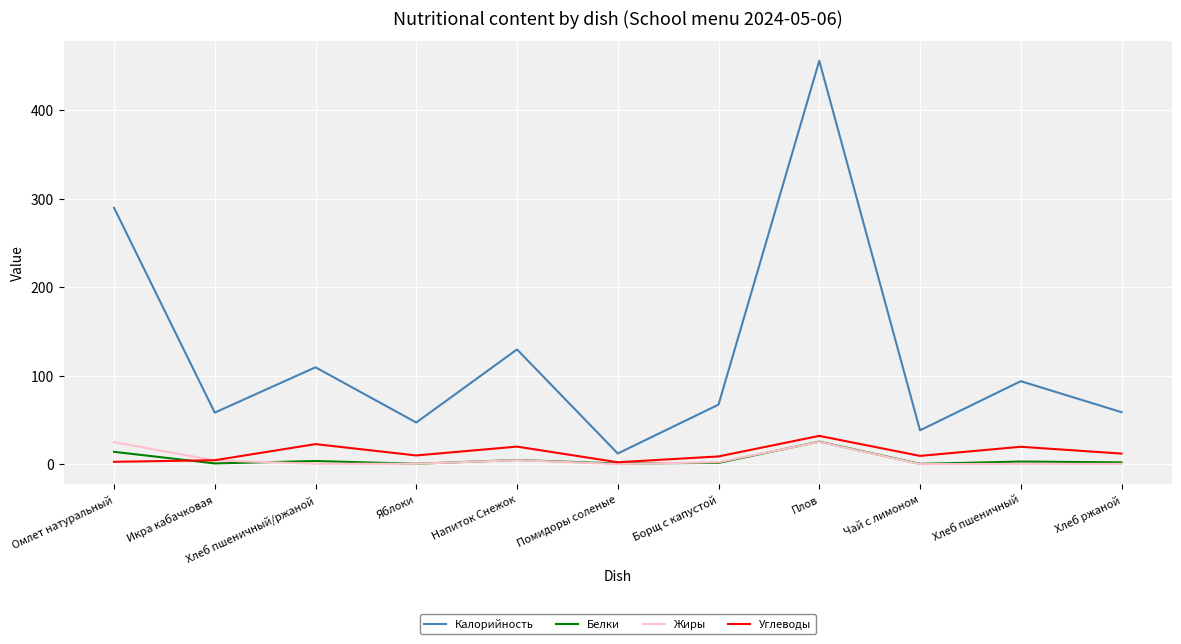

What is the maximum value shown in the chart?

455.7